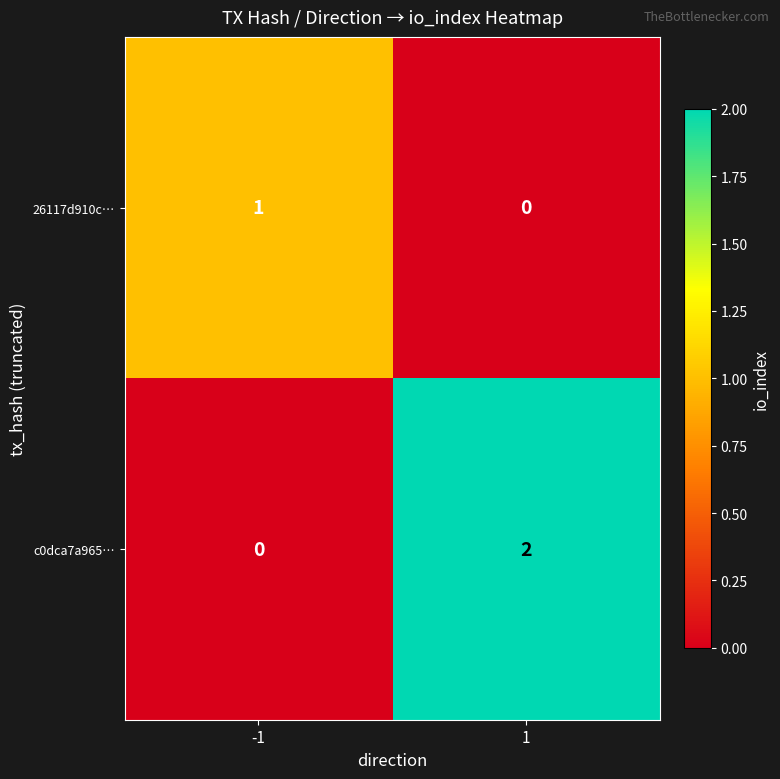

Which series changed the most between -1 and 1?

c0dca7a965…